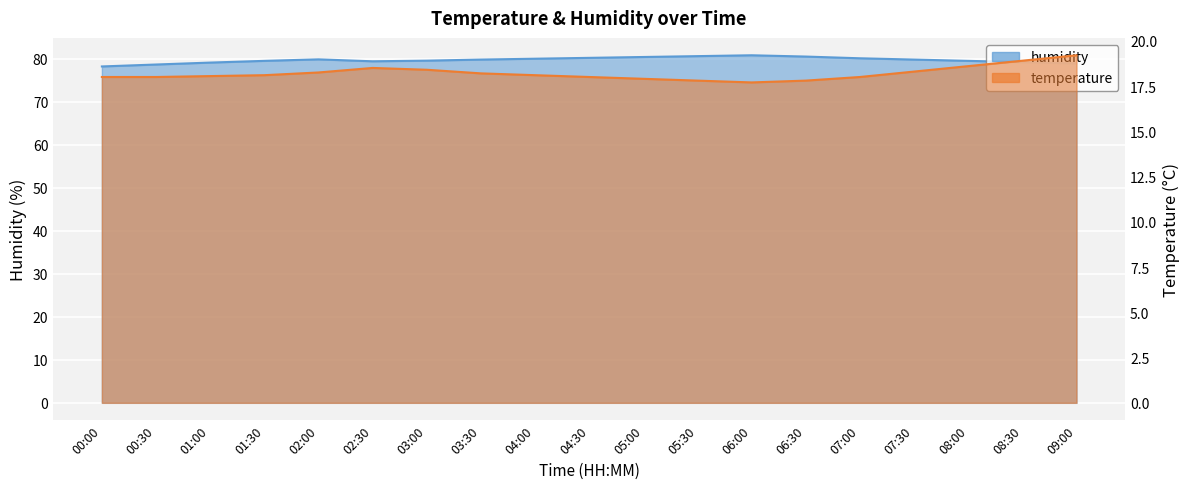

How many data points in temperature are above 18?

11